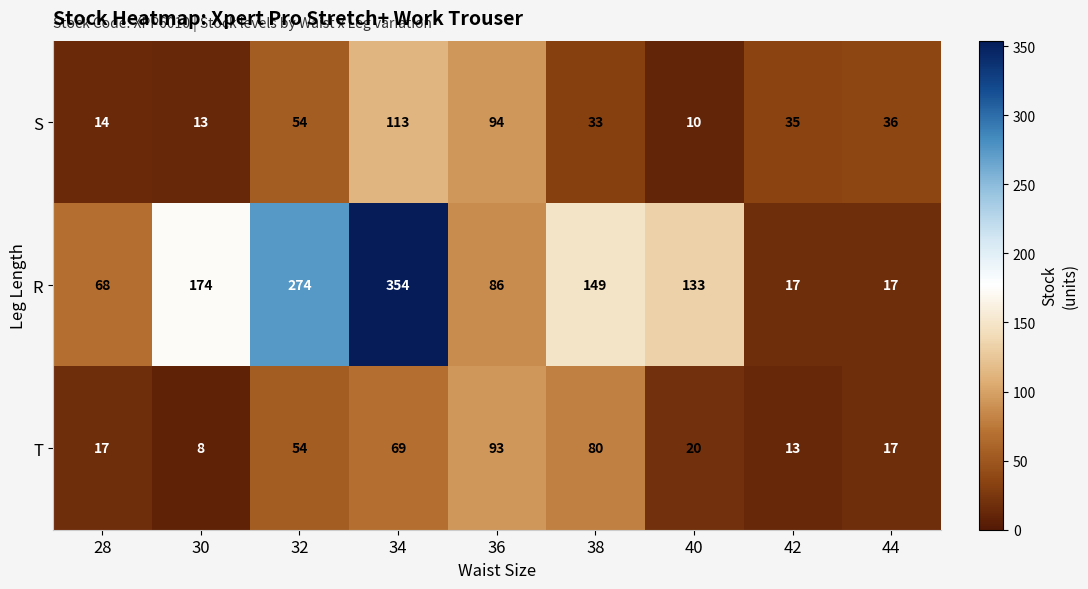

At which category is the sum across all series the highest?

34